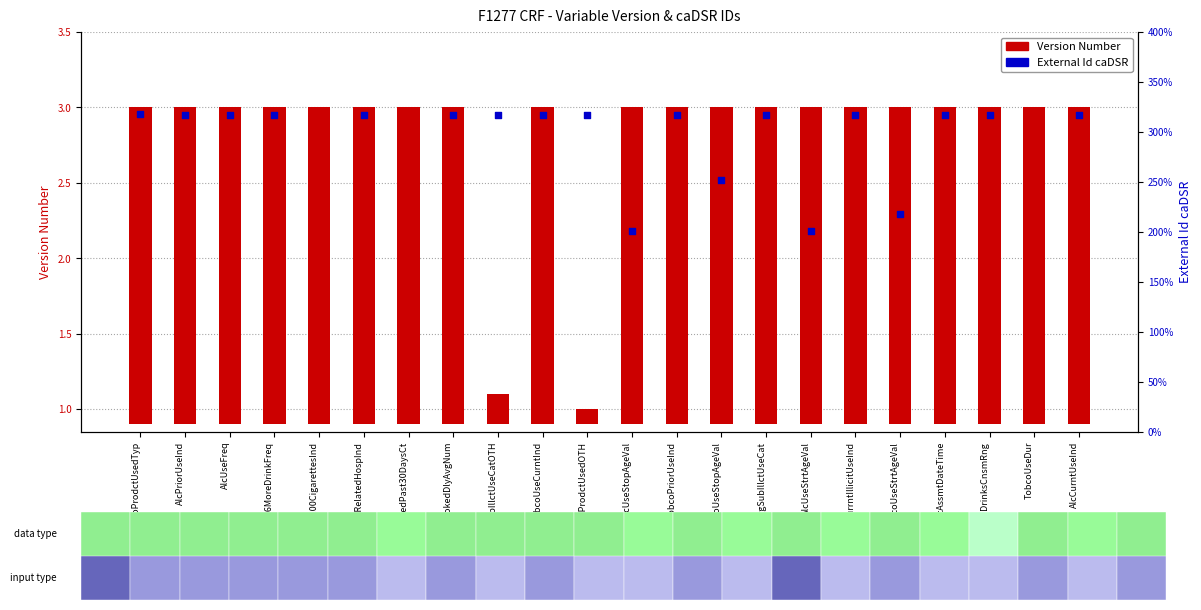

At how many categories does at least one series exceed 2692482?

15